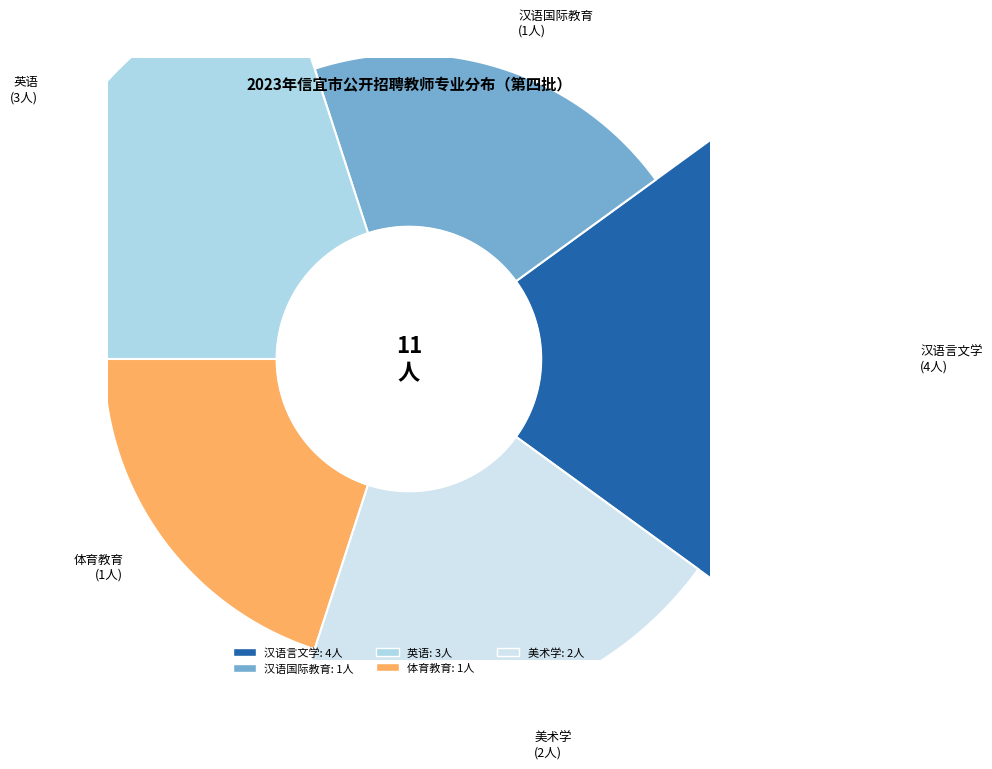

What is the total percentage of 美术学 and 英语?

45.5%